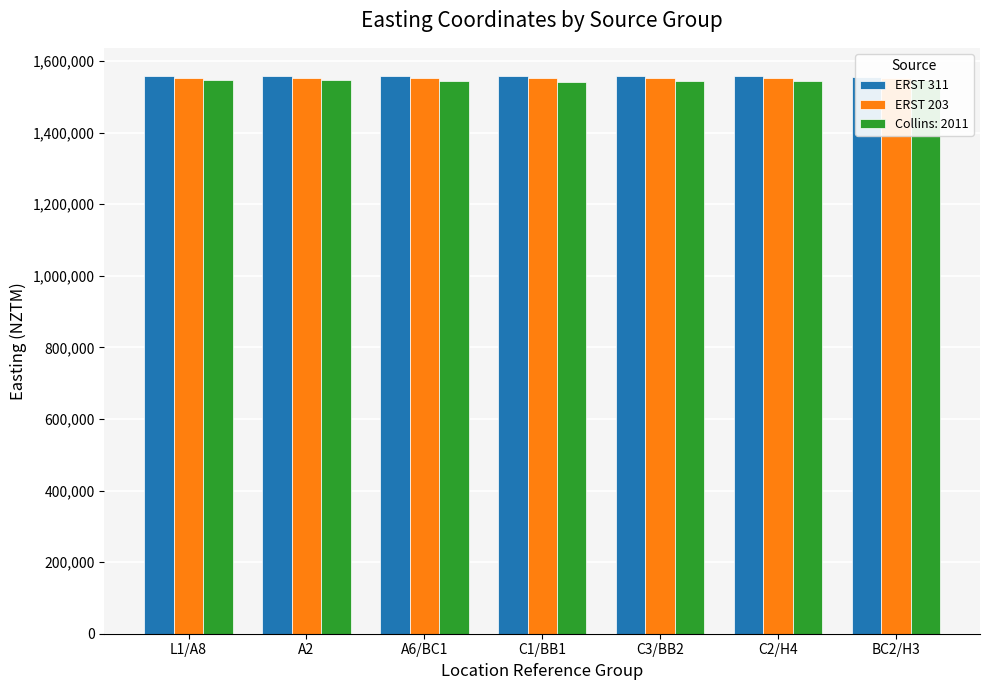

Where does the ERST 311 series first go above 1558950?

A6/BC1